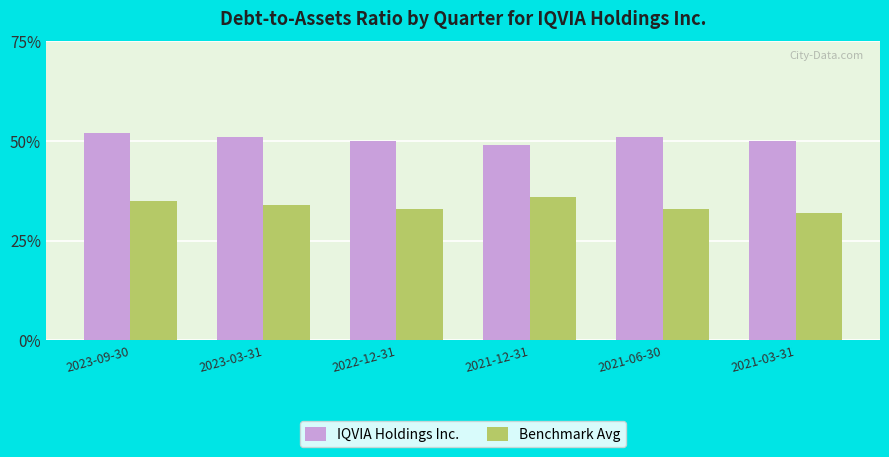

Reading left to right, transcribe all the data shown in this chart.

IQVIA Holdings Inc.: 0.5	0.5	0.5	0.5	0.5	0.5
Benchmark Avg: 0.3	0.3	0.3	0.4	0.3	0.3